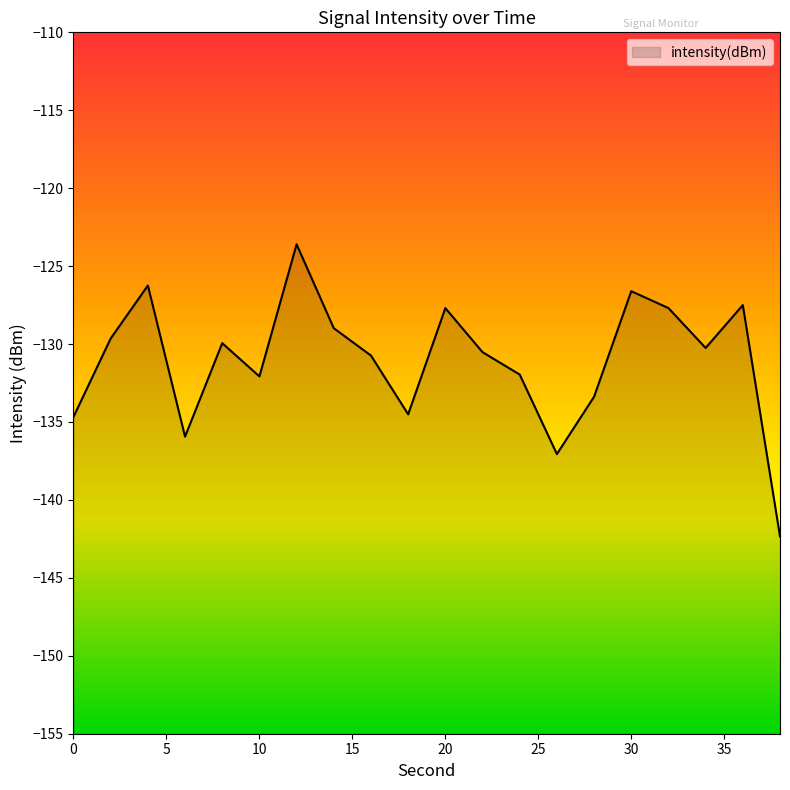

Reading left to right, transcribe all the data shown in this chart.

-134.7	-129.6	-126.2	-135.9	-129.9	-132.1	-123.6	-129.0	-130.7	-134.5	-127.7	-130.5	-132.0	-137.1	-133.4	-126.6	-127.7	-130.2	-127.5	-142.3